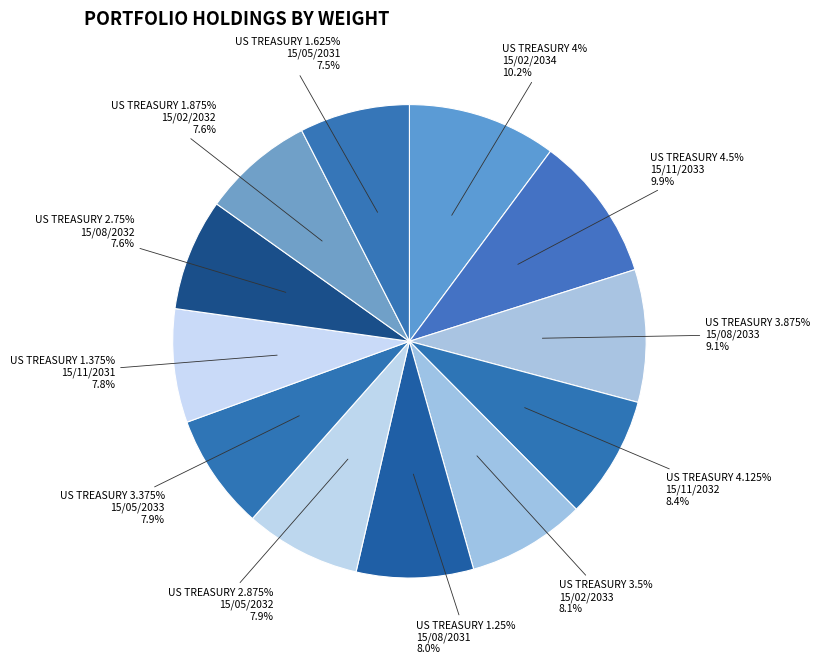

Is there a majority slice in this chart?

No